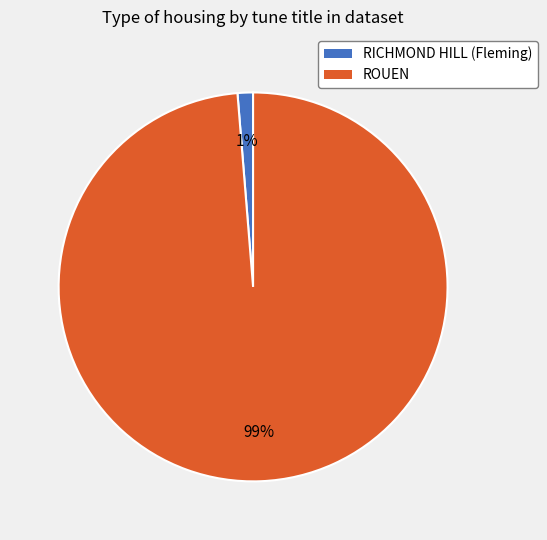

Which has a higher value, RICHMOND HILL (Fleming) or ROUEN?

ROUEN